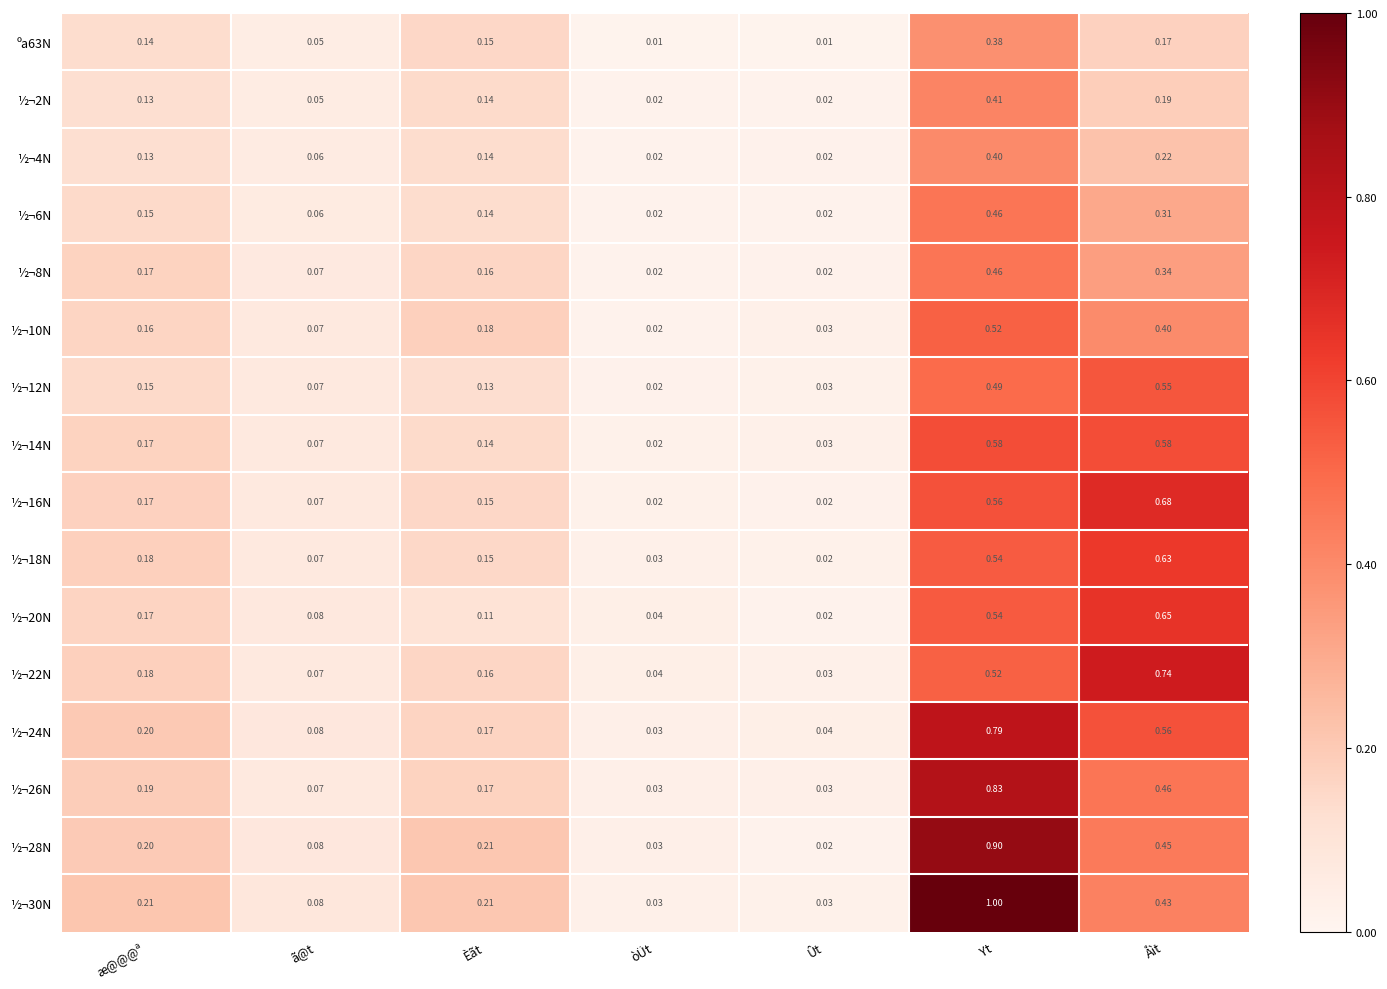

At which label is ½¬12N closest to 0?

òÜt